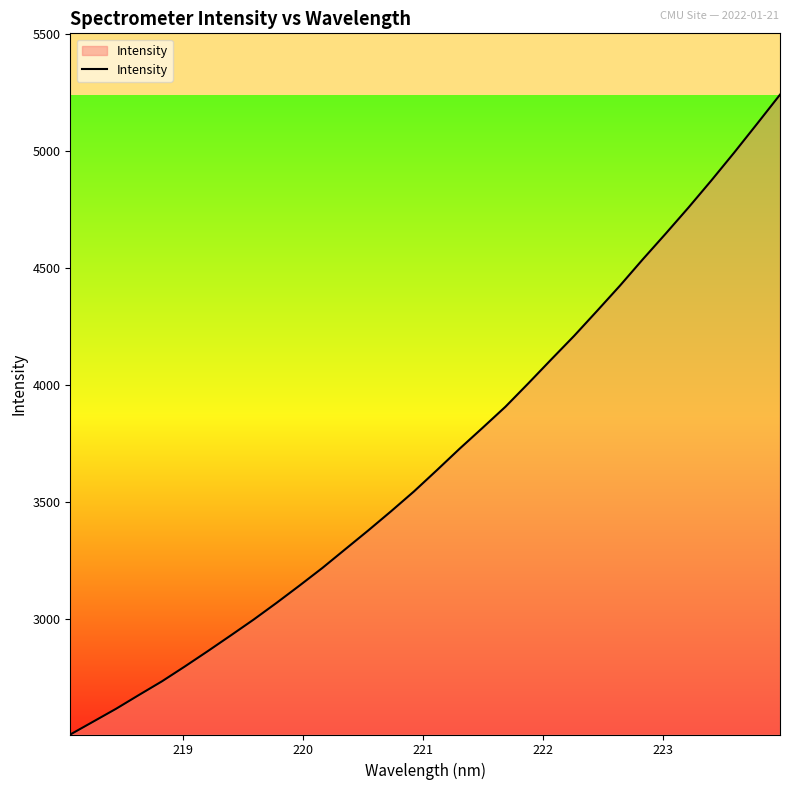

What is the average value?

3691.7